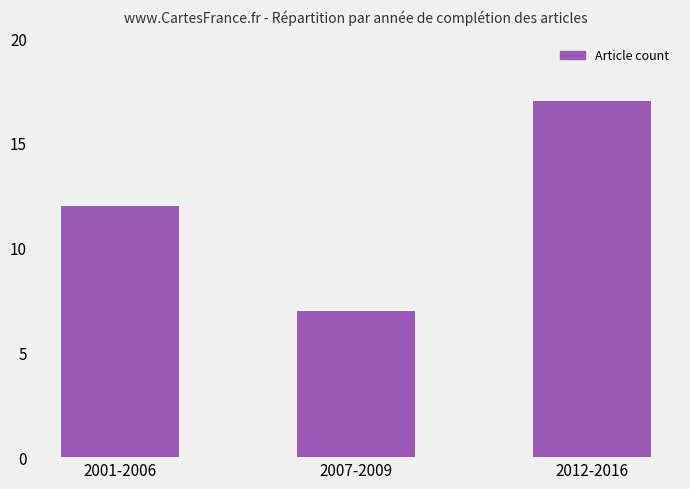

What is the approximate value at 2012-2016, to the nearest 5?

15